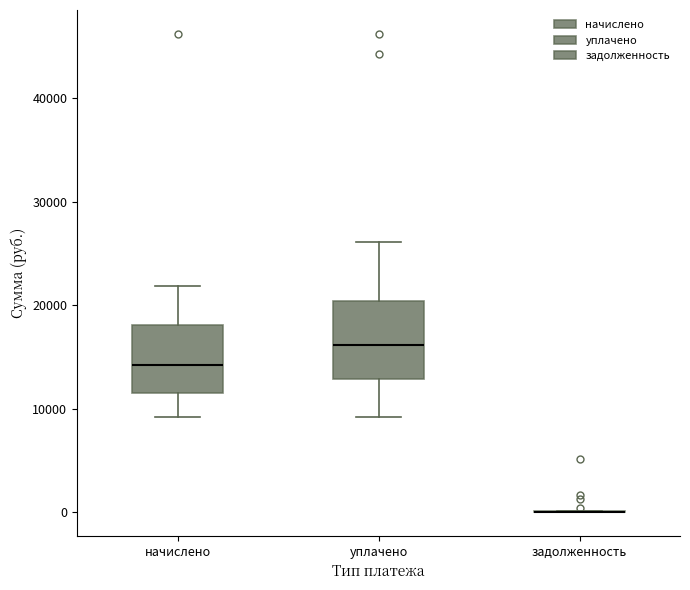

Reading left to right, read every box against the y-axis: the position of its median line, the range the box covers, and the ends of its whiskers. The values are not printed on the chart, so give them approximately, as read against the axis.

начислено: median 14000, box 11000 to 18000, whiskers 9000 to 22000
уплачено: median 16000, box 13000 to 20000, whiskers 9000 to 26000
задолженность: box collapsed to a line at 0, whiskers 0 to 0